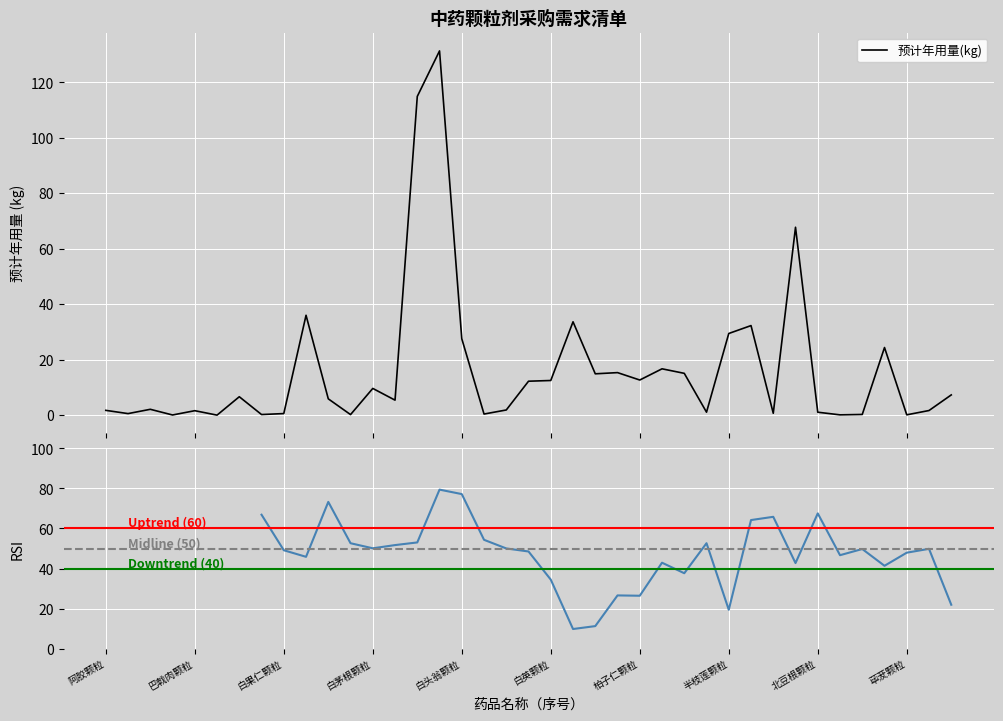

At which label is the value closest to 65?

北柴胡颗粒